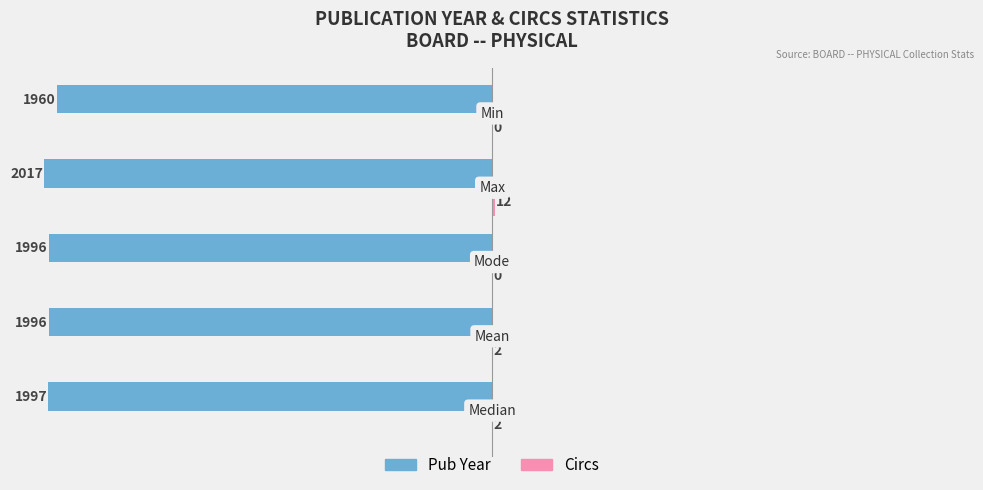

Reading left to right, transcribe all the data shown in this chart.

Pub Year: -1997	-1996	-1996	-2017	-1960
Circs: 2	2	0	12	0